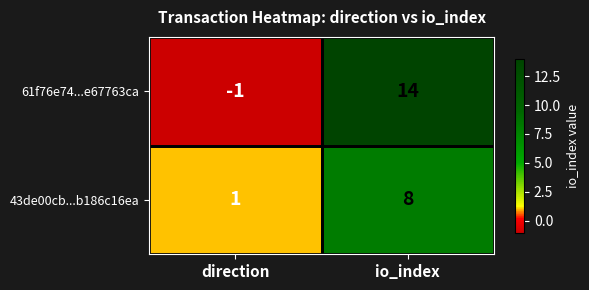

What is the maximum value for 43de00cb...b186c16ea?

8